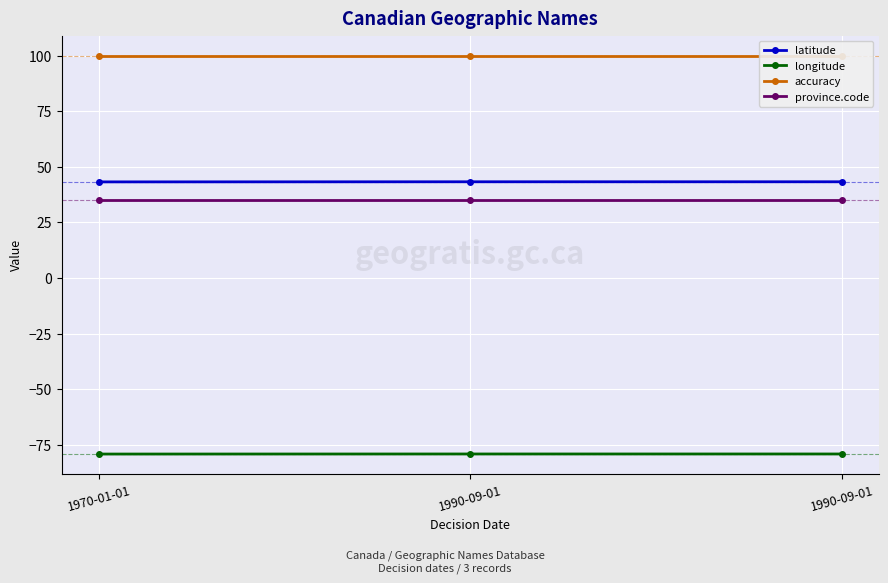

Which label corresponds to the smallest value in the chart?

1970-01-01